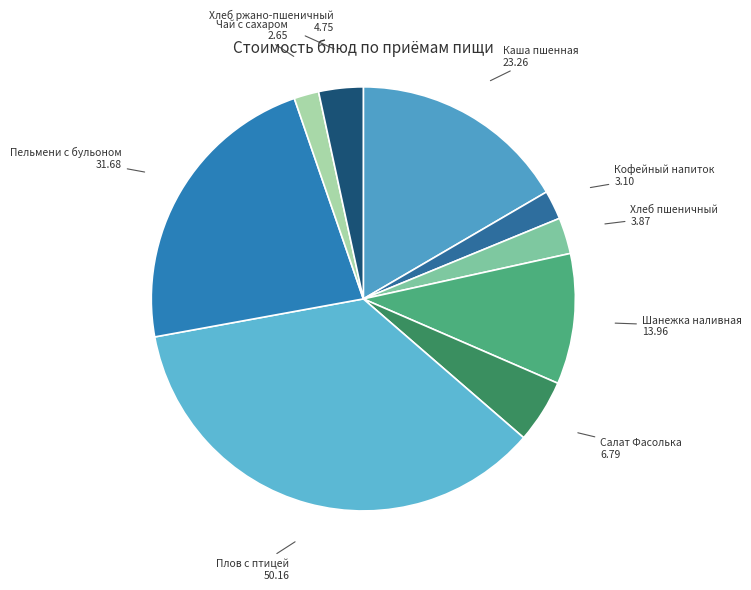

Which has a higher value, Хлеб пшеничный or Салат Фасолька?

Салат Фасолька